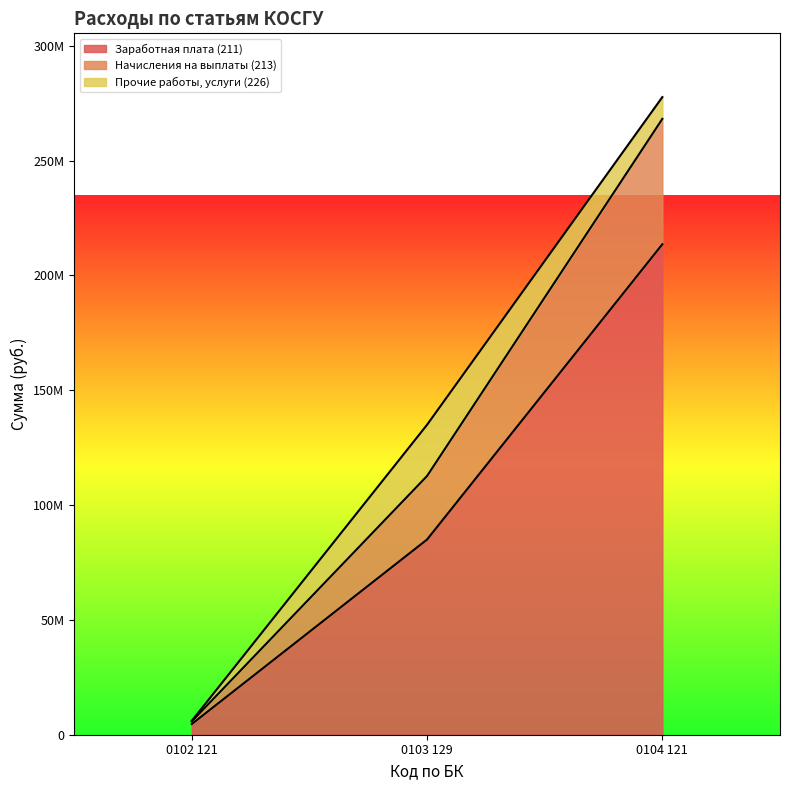

The value of Заработная плата (211) at 0104 121 is 66416875.2. True or false?

False